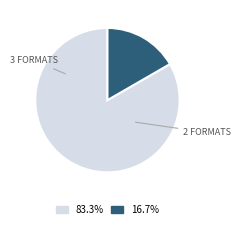

Is there a majority slice in this chart?

Yes